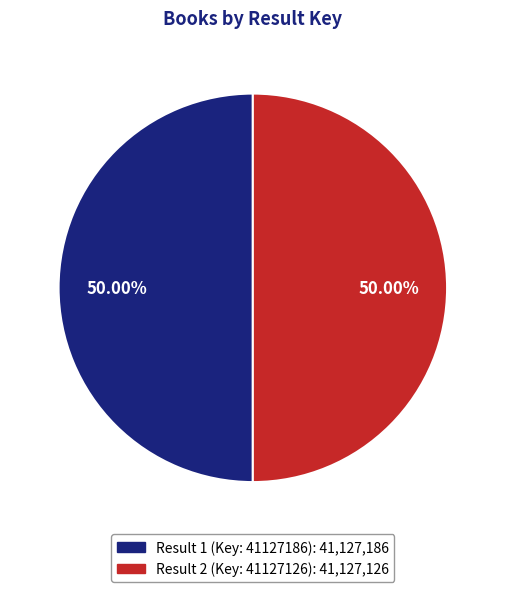

What is the ratio of the value at Result 1 (Key: 41127186) to the value at Result 2 (Key: 41127126)?

1.0